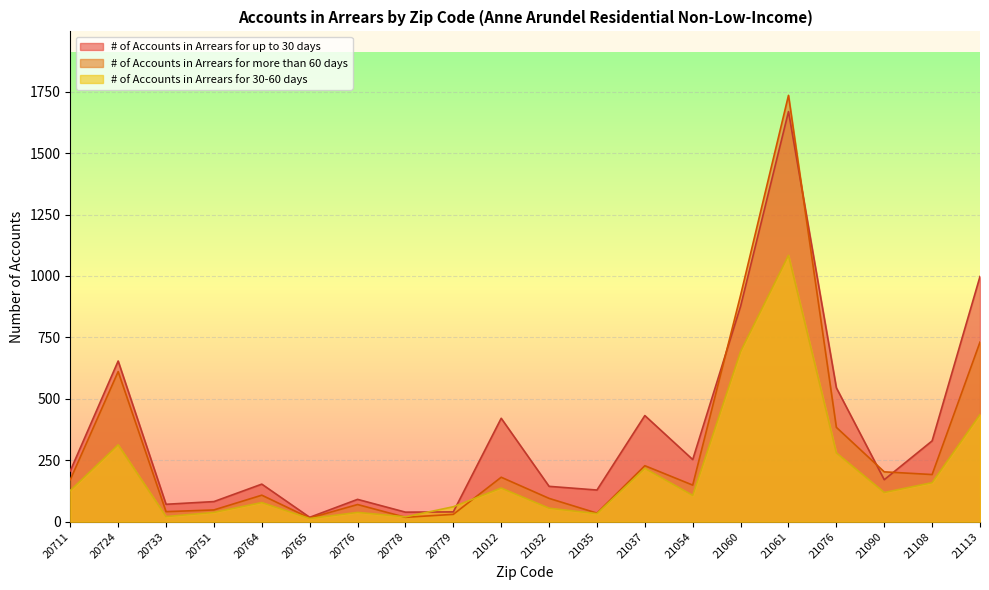

What is the maximum value for # of Accounts in Arrears for more than 60 days?

1735